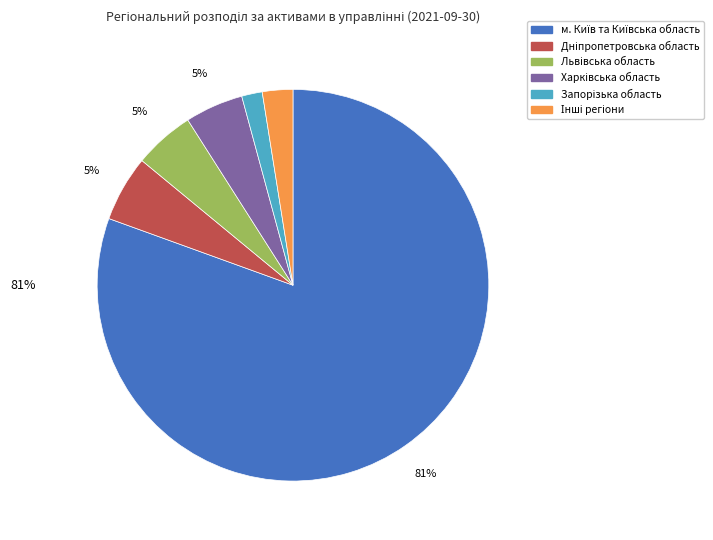

How many slices are in this pie chart?

6